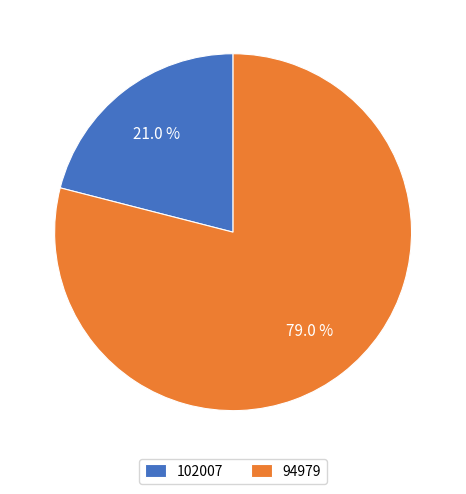

What portion of the pie excludes 102007?

79.0%